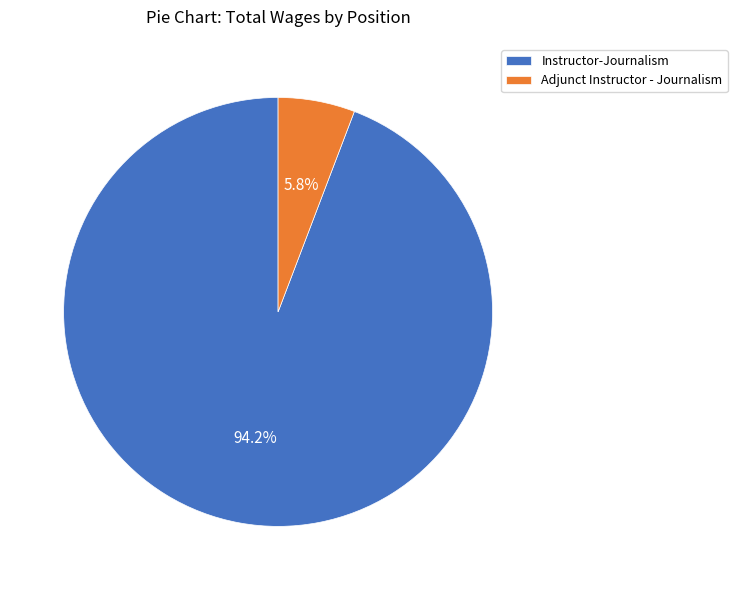

Which slice is the smallest?

Adjunct Instructor - Journalism